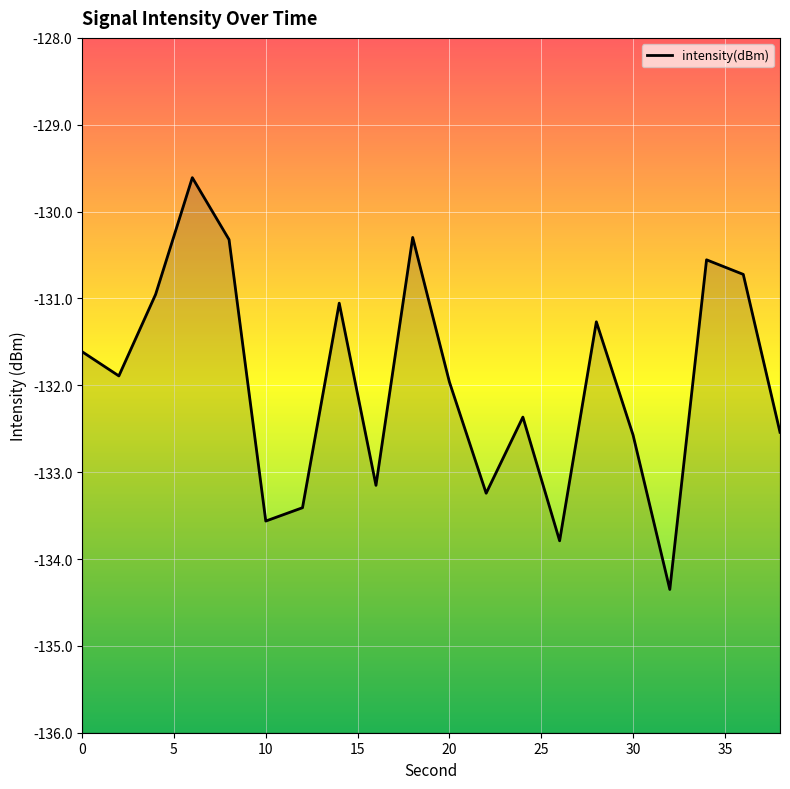

Does the chart display data point markers on the line(s)?

No